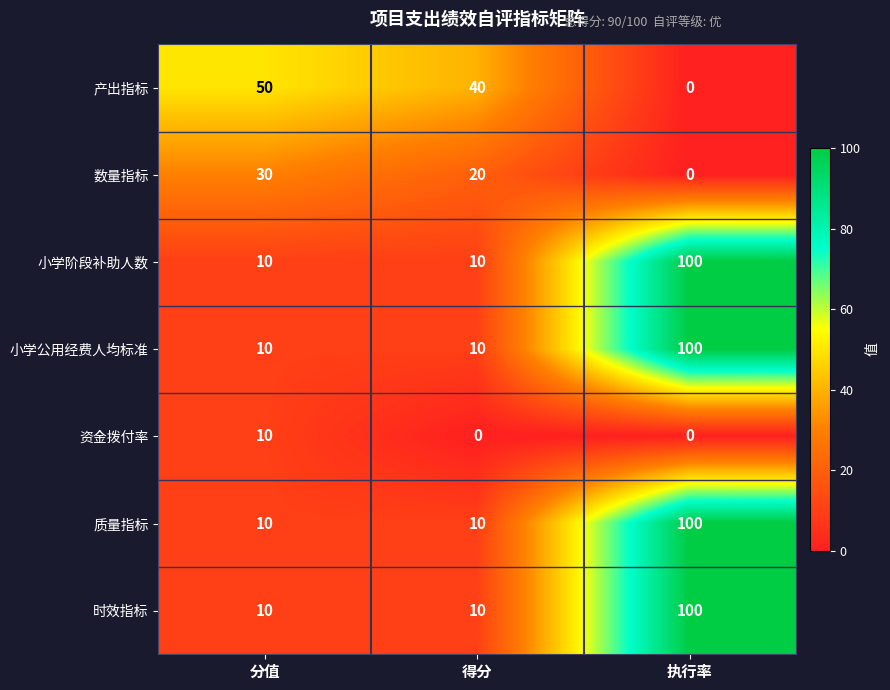

Reading left to right, extract all data points from this chart.

产出指标: 分值=50	得分=40	执行率=0
数量指标: 分值=30	得分=20	执行率=0
小学阶段补助人数: 分值=10	得分=10	执行率=100
小学公用经费人均标准: 分值=10	得分=10	执行率=100
资金拨付率: 分值=10	得分=0	执行率=0
质量指标: 分值=10	得分=10	执行率=100
时效指标: 分值=10	得分=10	执行率=100